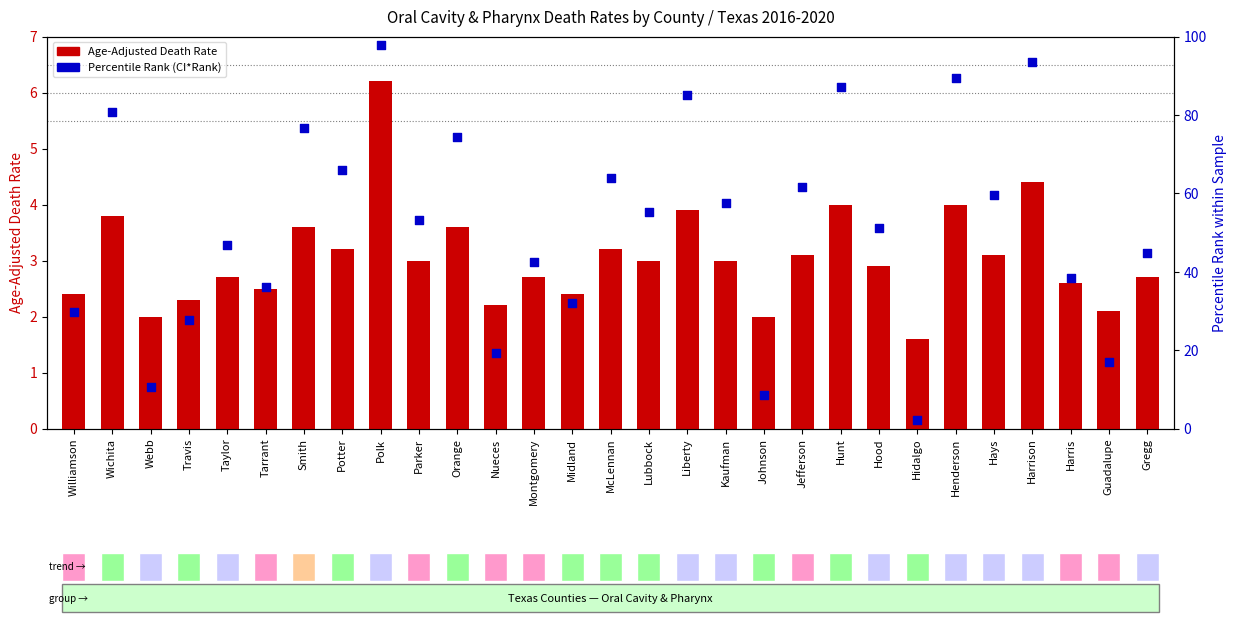

What are all the series names shown in the legend?

Age-Adjusted Death Rate, Percentile Rank (CI*Rank)